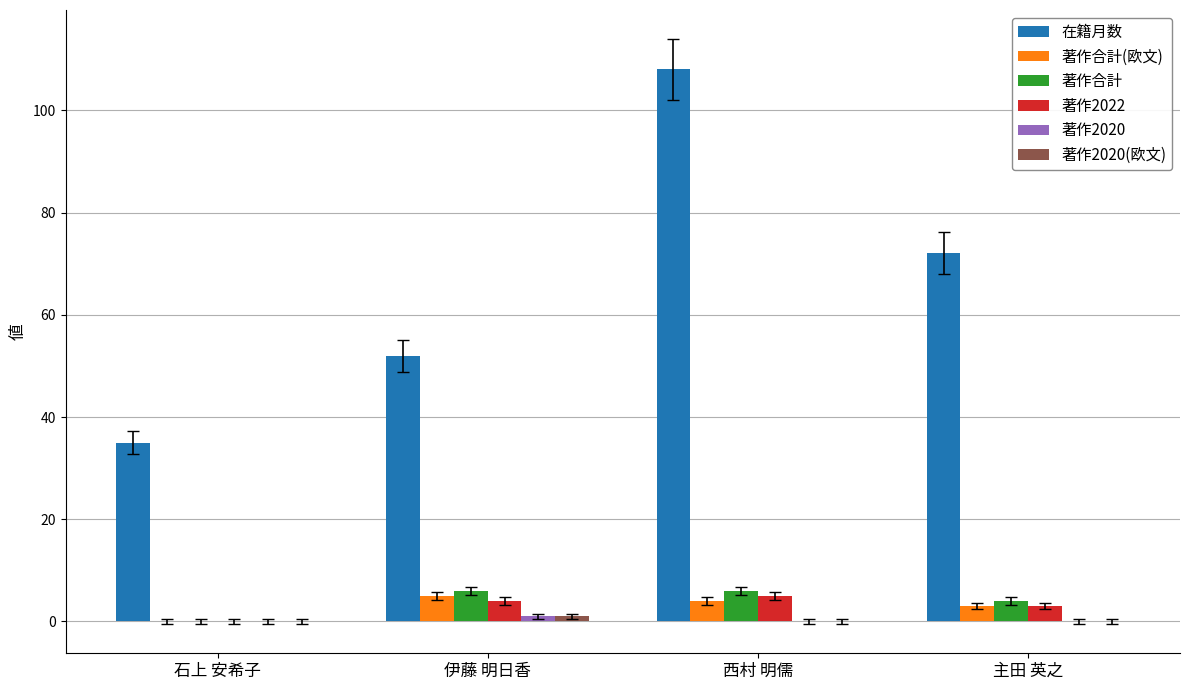

At which category is the sum across all series the highest?

西村 明儒